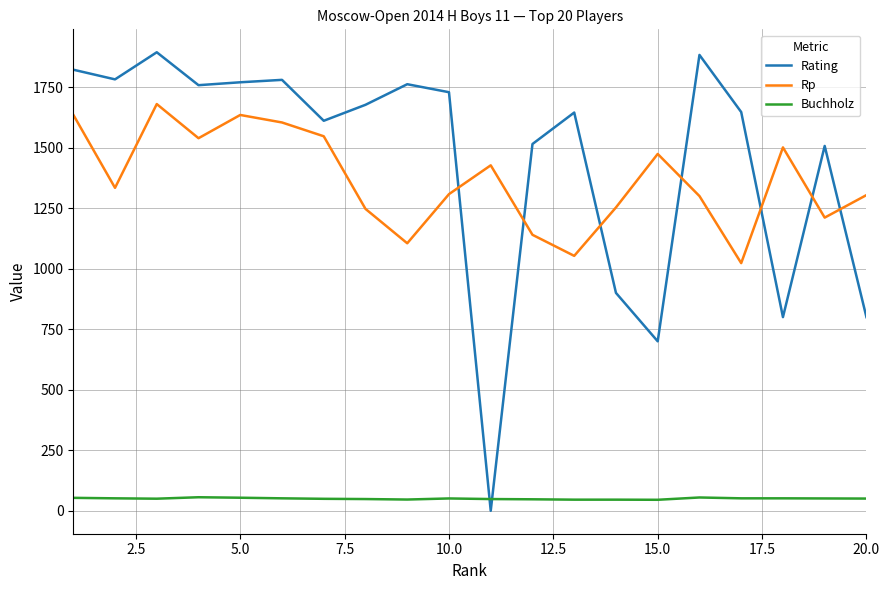

Which series has the largest total across all categories?

Rating